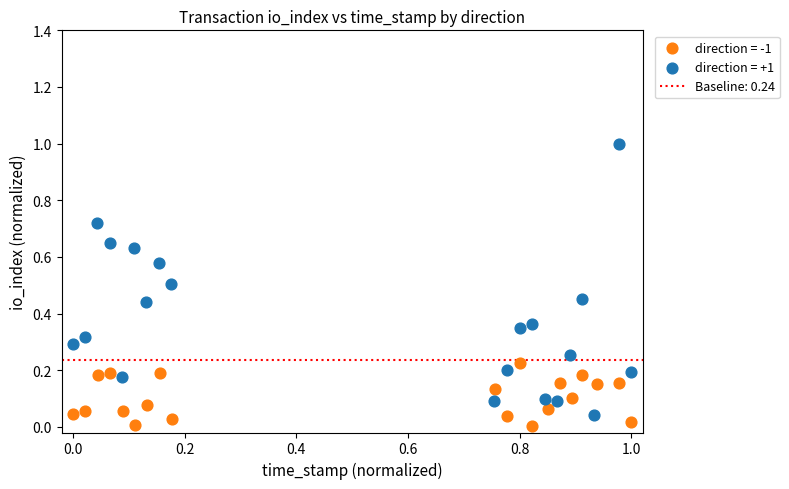

Which series contains the highest Y value?

direction = +1